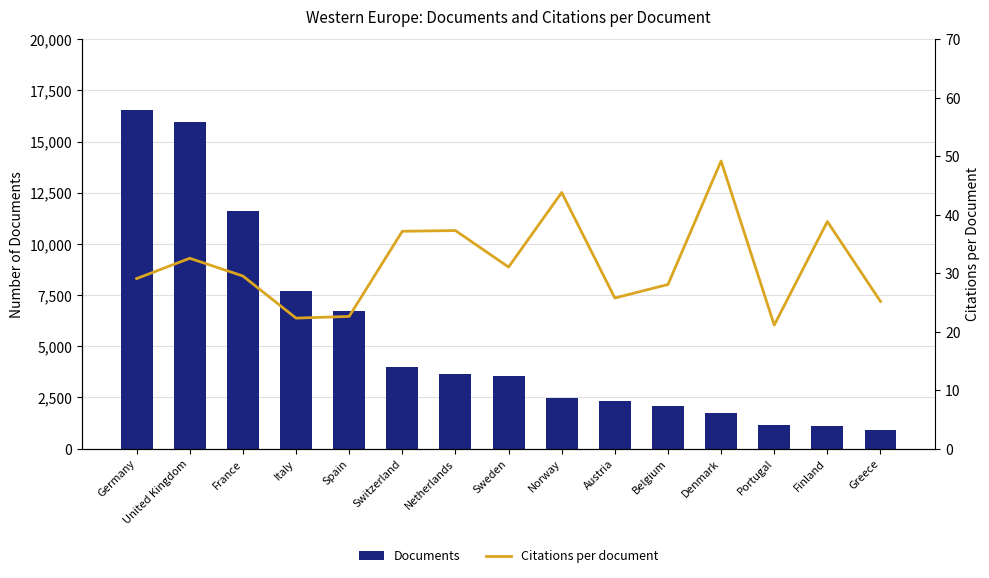

List the labels in order of Documents value, largest first.

Germany, United Kingdom, France, Italy, Spain, Switzerland, Netherlands, Sweden, Norway, Austria, Belgium, Denmark, Portugal, Finland, Greece